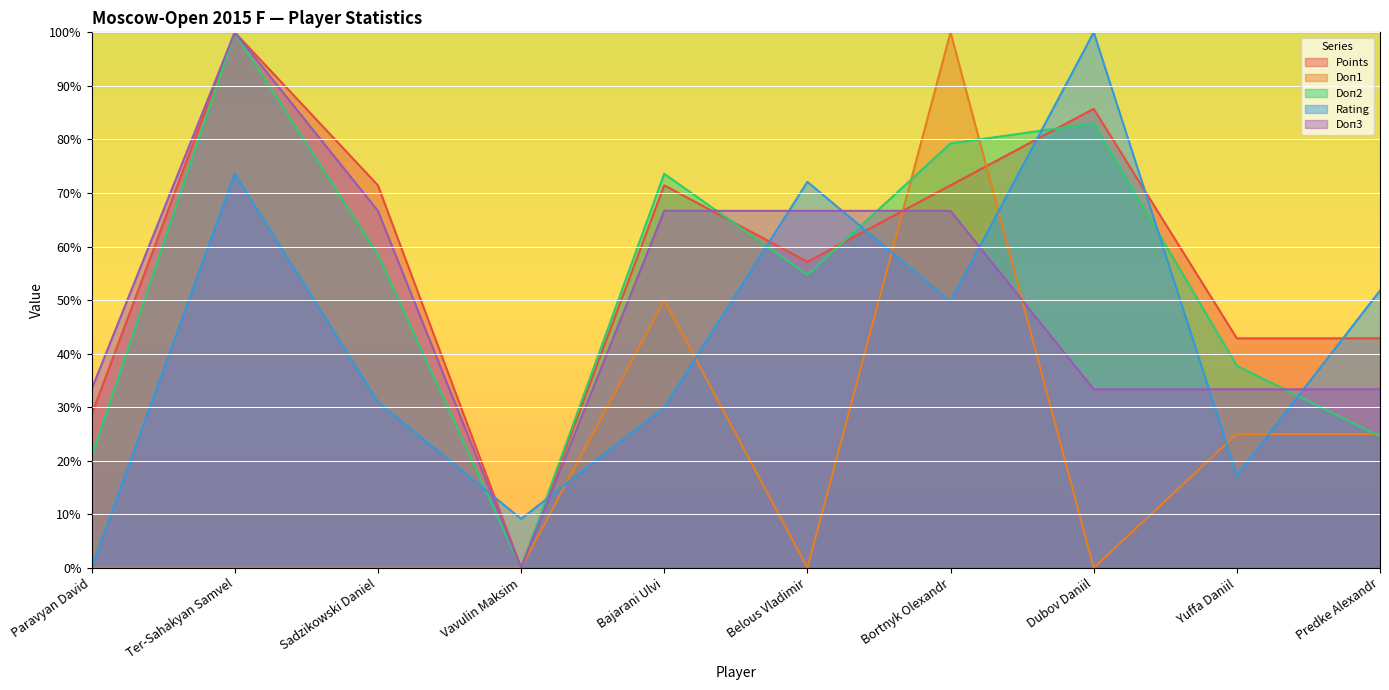

True or false: Points and Doп2 cross at least once.

True